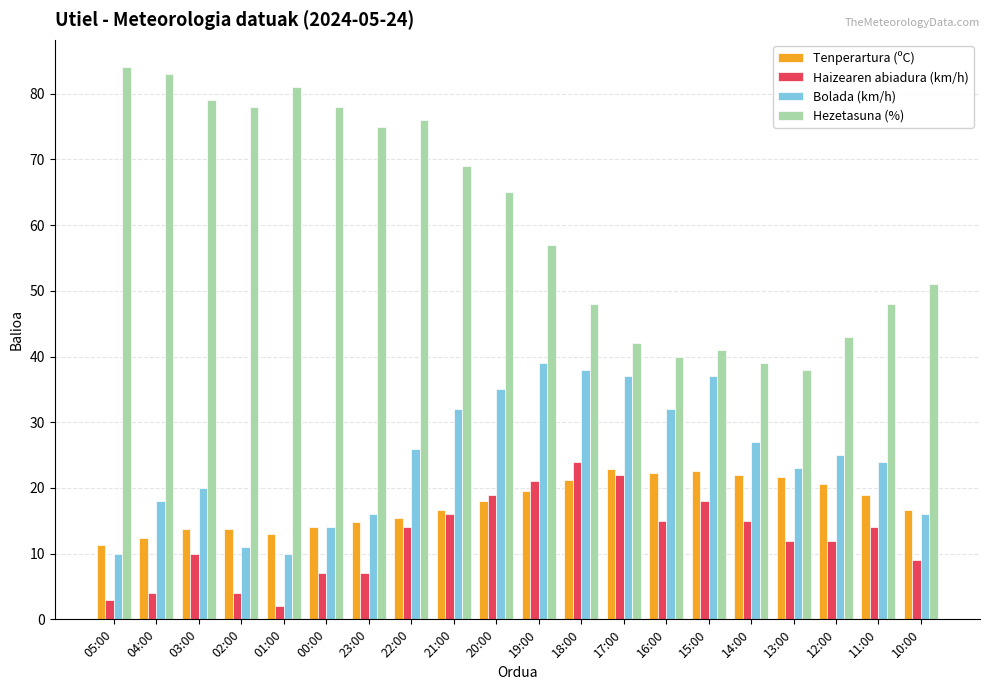

What is the maximum value for Bolada (km/h)?

39.0